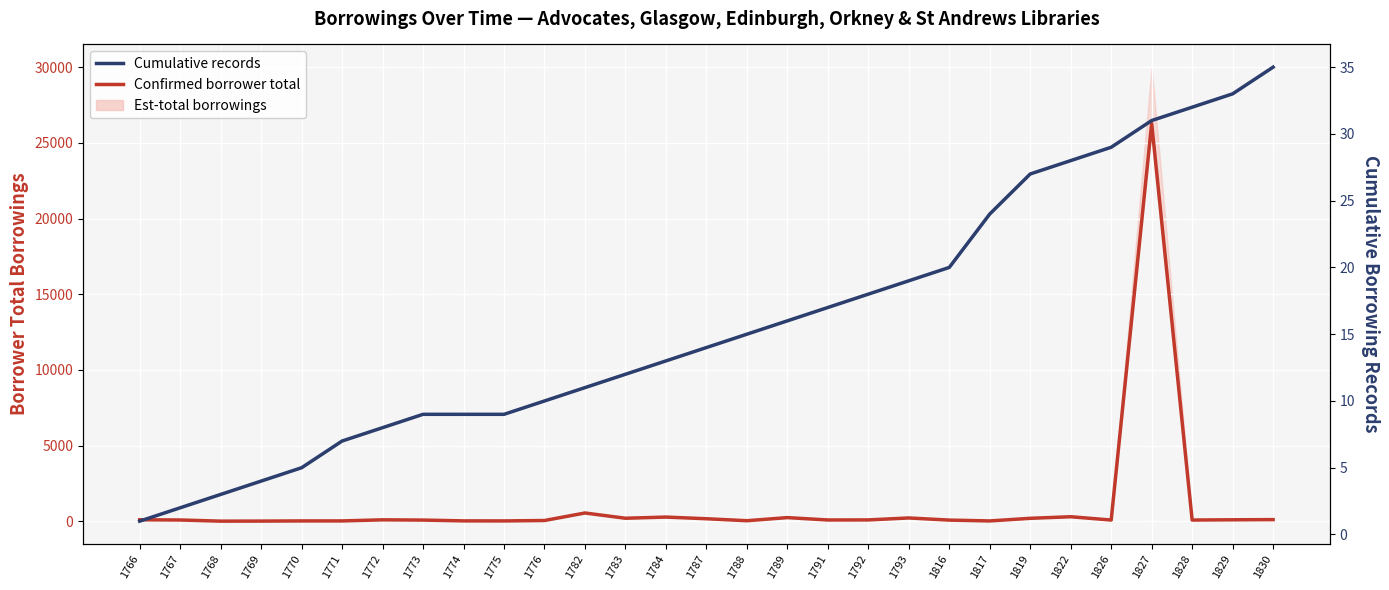

Which series has the widest spread of values?

Confirmed borrower total